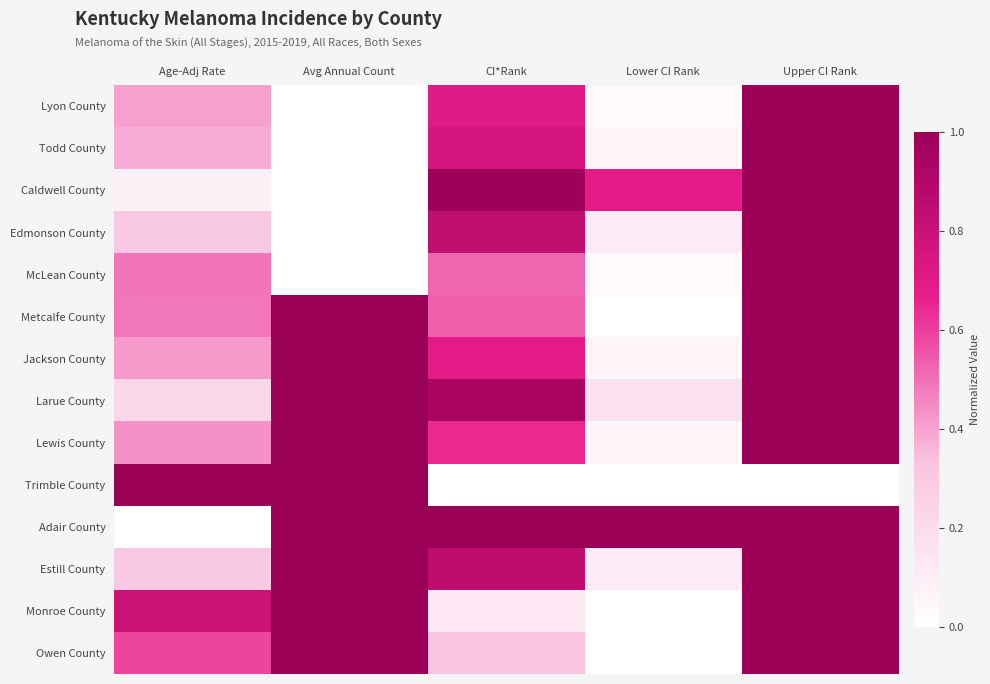

At which category does the chart reach its peak across all series?

Upper CI Rank